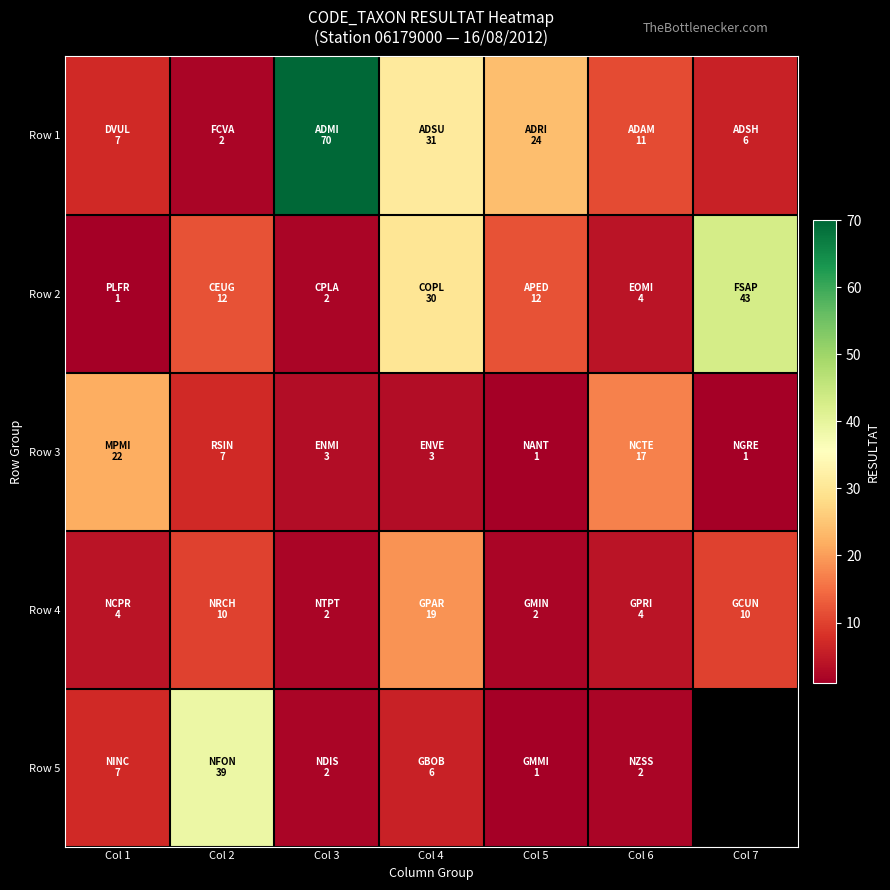

True or false: Row 2 has a value of 43.0 at Col 7.

True